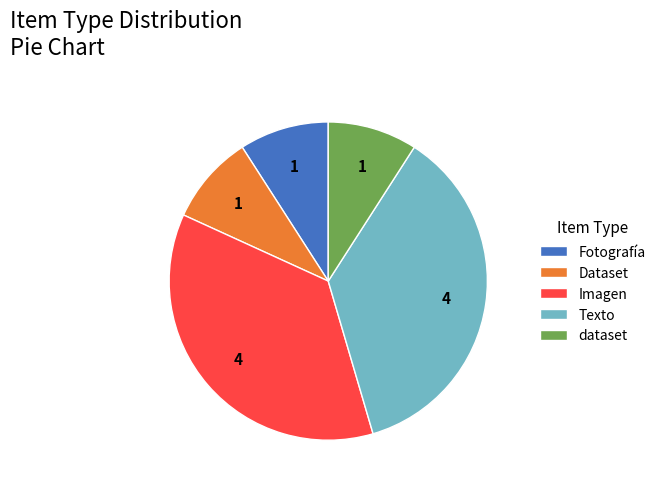

Is there a majority slice in this chart?

No